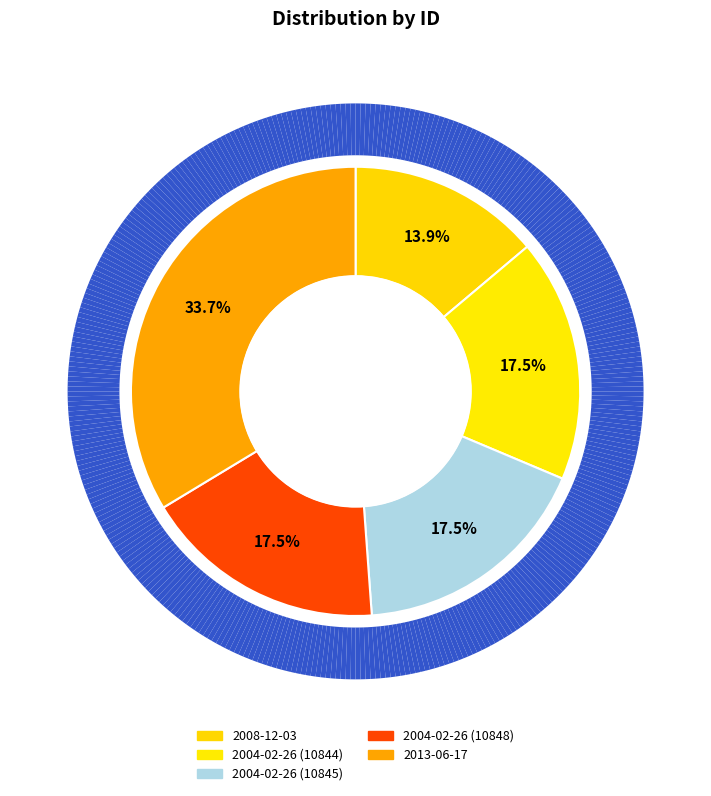

To the nearest percent, what is the combined percentage of 2013-06-17 and 2004-02-26 (10848)?

51%